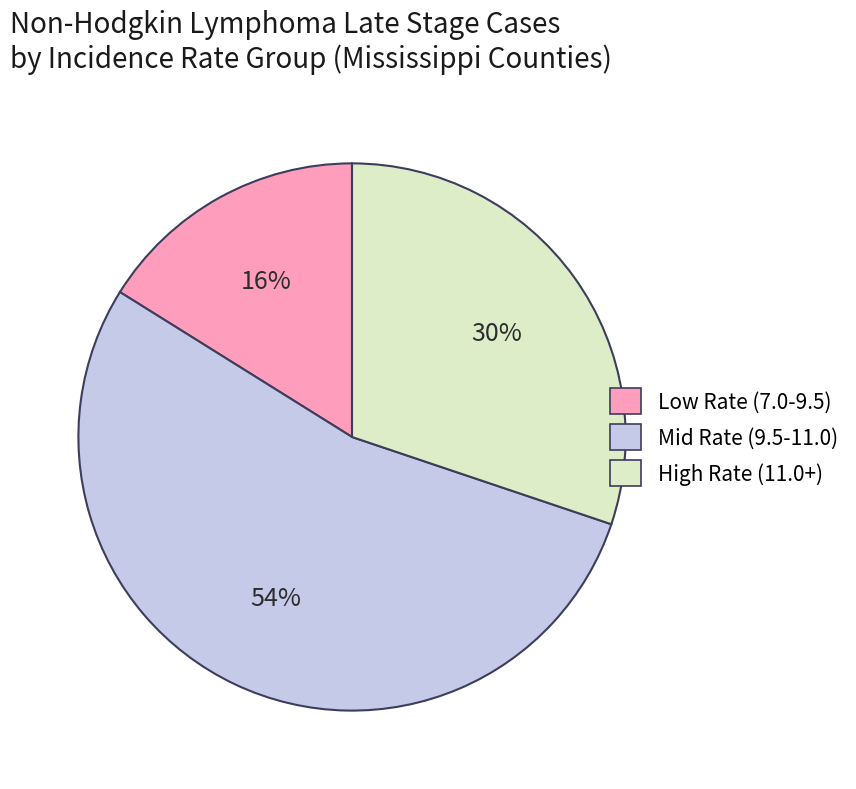

To the nearest percent, what is the average slice percentage?

33%